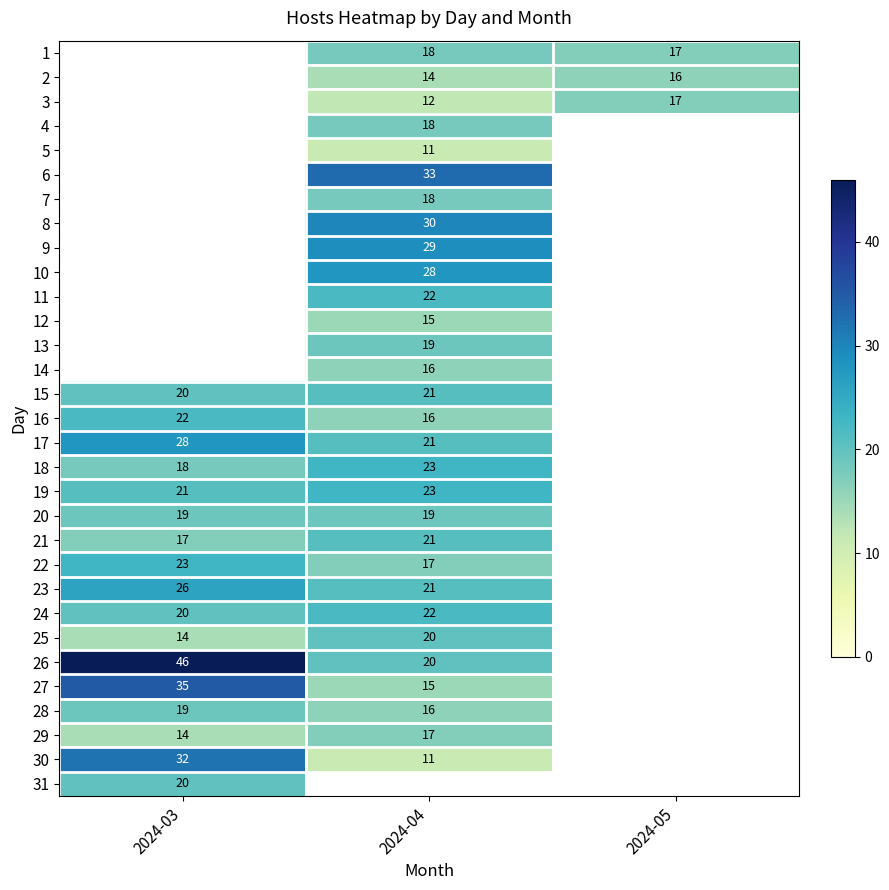

True or false: 26 has a value of 46 at 2024-03.

True